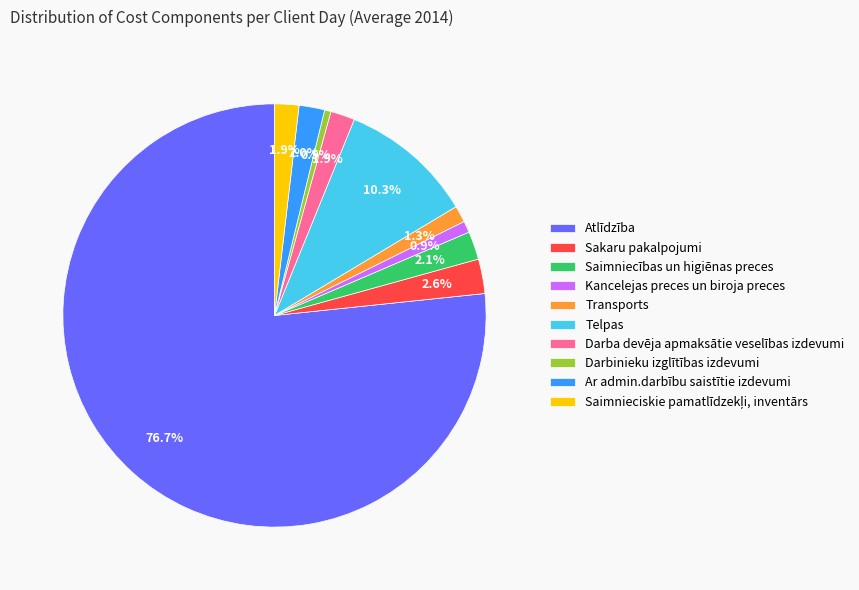

How many slices are in this pie chart?

10